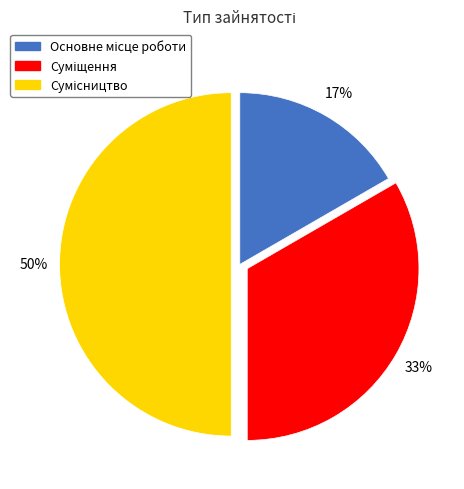

To the nearest percent, what is the average slice percentage?

33%